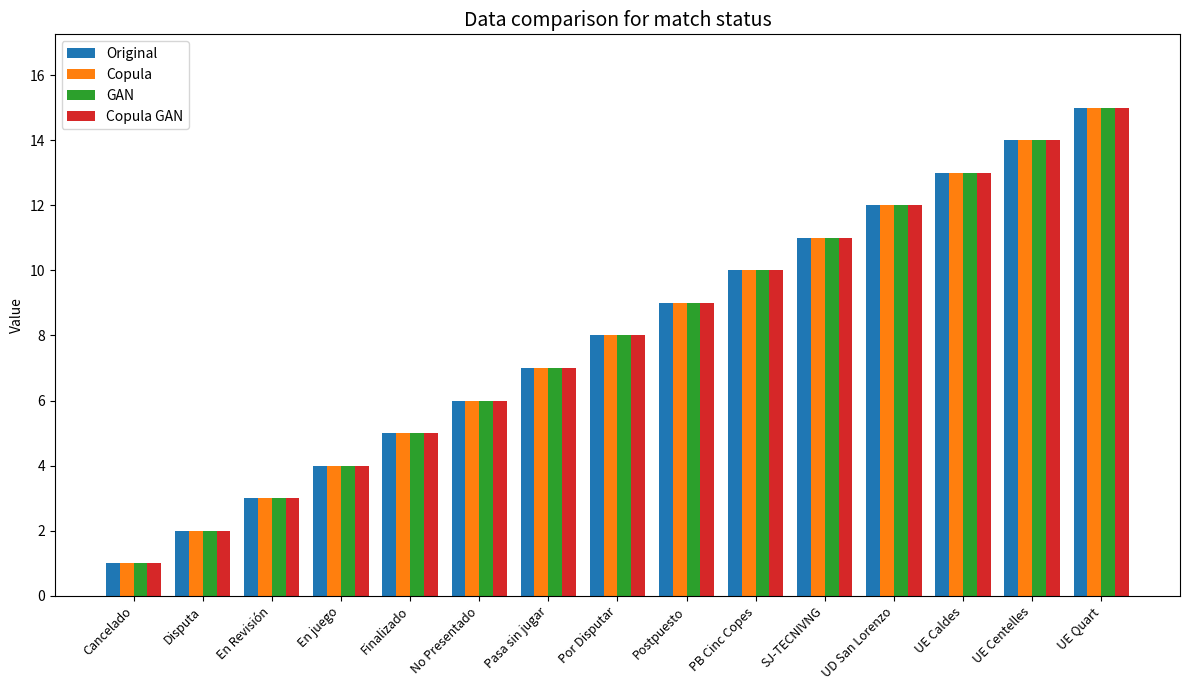

How many groups of bars are there?

15